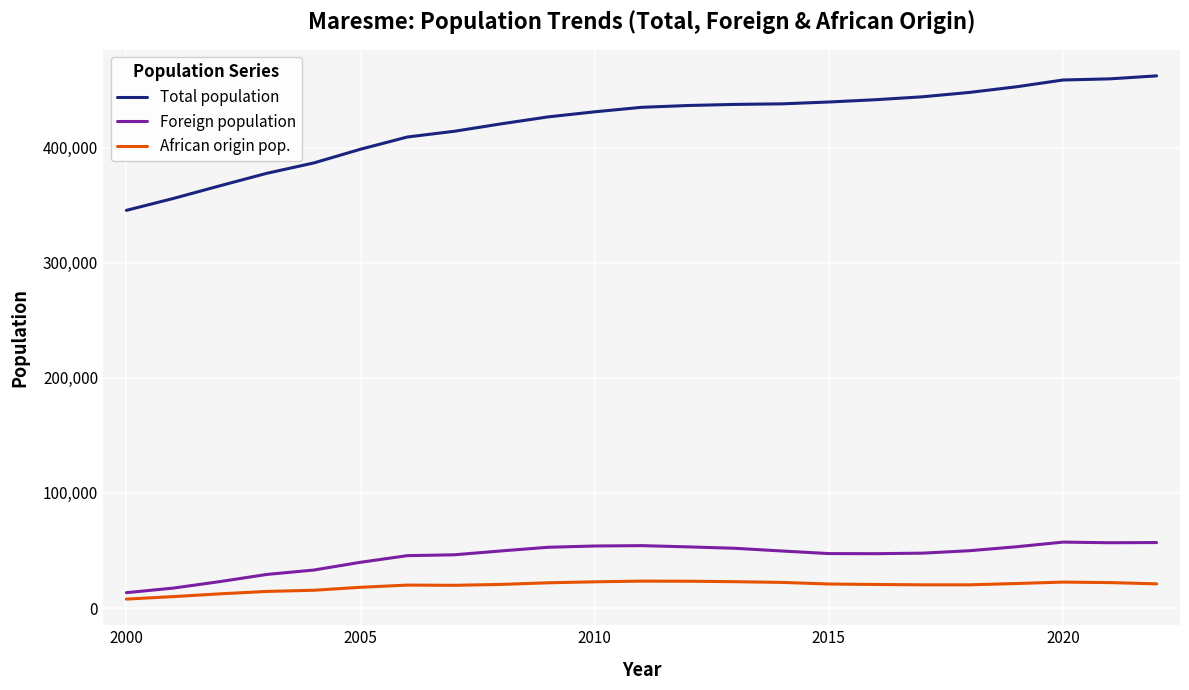

What is the average value of the Total population series?

421072